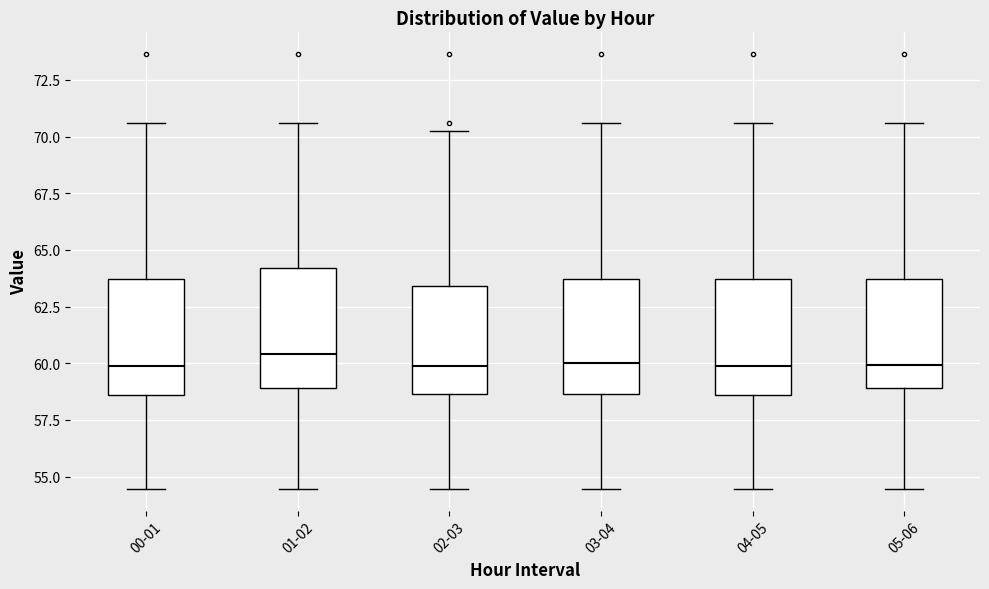

Reading left to right, transcribe this box plot: for each box, give where its median line is, the range the box spans, and where its two whiskers end, as read against the y-axis. The values are not printed on the chart, so give them approximately, as read against the axis.

00-01: median 60.0, box 58.5 to 63.5, whiskers 54.5 to 70.5
01-02: median 60.5, box 59.0 to 64.0, whiskers 54.5 to 70.5
02-03: median 60.0, box 58.5 to 63.5, whiskers 54.5 to 70.5
03-04: median 60.0, box 58.5 to 63.5, whiskers 54.5 to 70.5
04-05: median 60.0, box 58.5 to 63.5, whiskers 54.5 to 70.5
05-06: median 60.0, box 59.0 to 63.5, whiskers 54.5 to 70.5